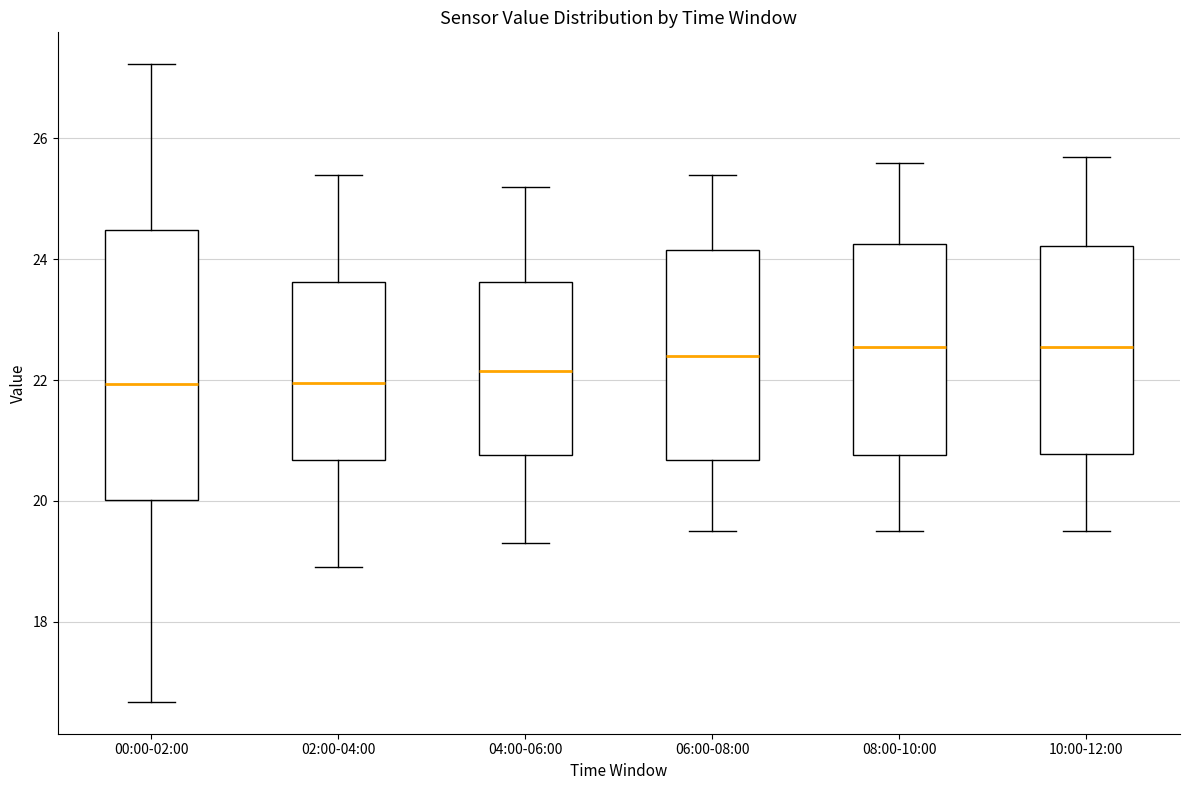

Reading left to right, read every box against the y-axis: the position of its median line, the range the box covers, and the ends of its whiskers. The values are not printed on the chart, so give them approximately, as read against the axis.

00:00-02:00: median 22.0, box 20.0 to 24.4, whiskers 16.6 to 27.2
02:00-04:00: median 22.0, box 20.6 to 23.6, whiskers 19.0 to 25.4
04:00-06:00: median 22.2, box 20.8 to 23.6, whiskers 19.4 to 25.2
06:00-08:00: median 22.4, box 20.6 to 24.2, whiskers 19.6 to 25.4
08:00-10:00: median 22.6, box 20.8 to 24.2, whiskers 19.6 to 25.6
10:00-12:00: median 22.6, box 20.8 to 24.2, whiskers 19.6 to 25.8